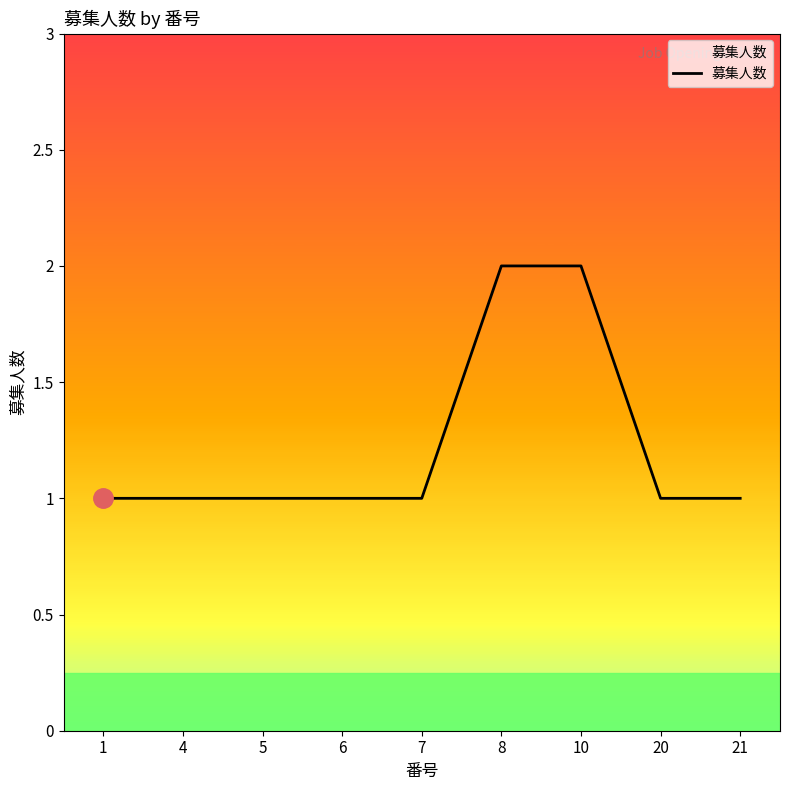

What is the sum of the values at 6 and 10?

3